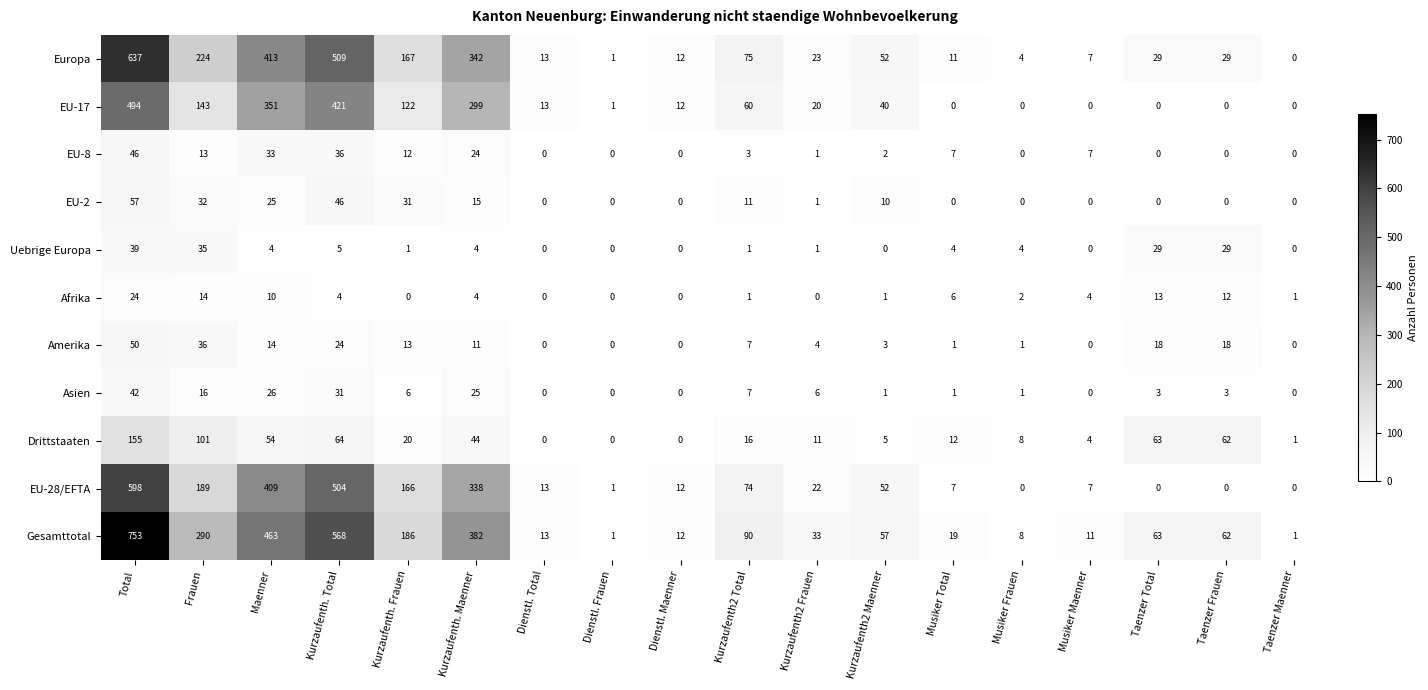

What is the sum of all EU-8 values?

184